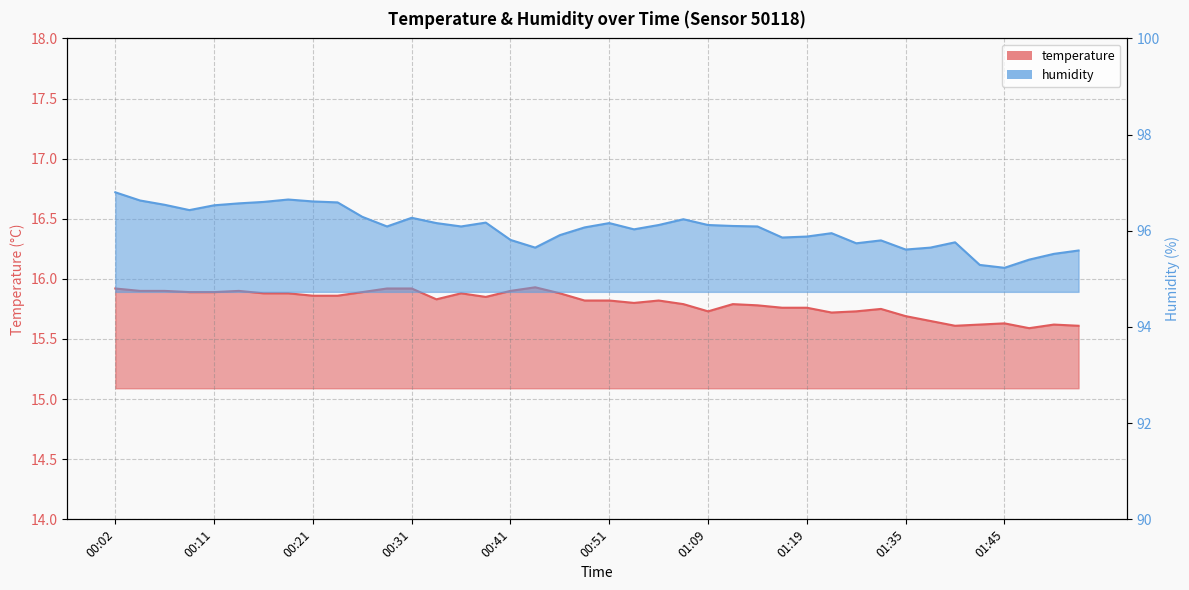

At which category does humidity reach its first local peak?

00:19